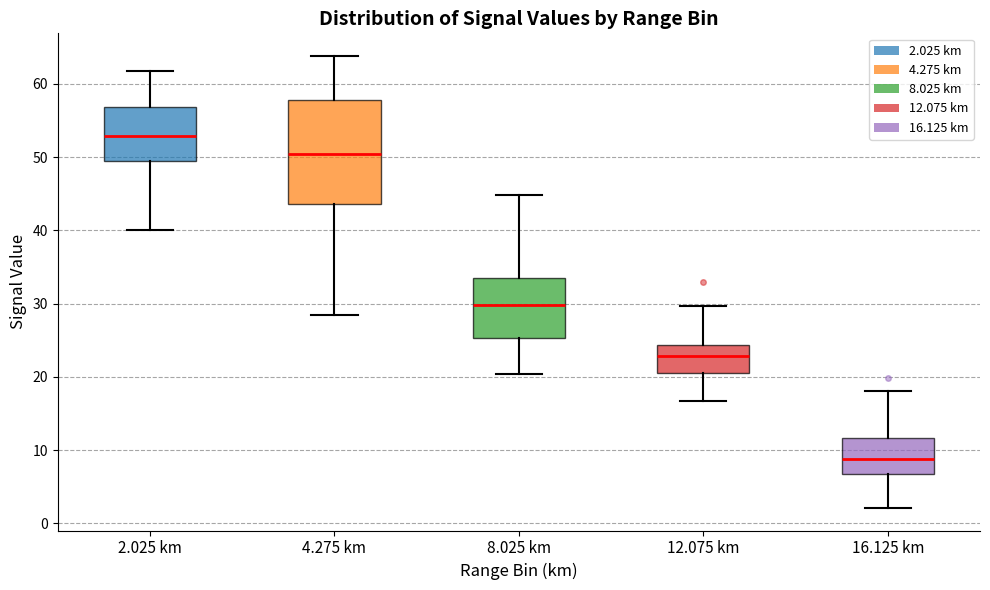

Which box's median line is the highest?

2.025 km